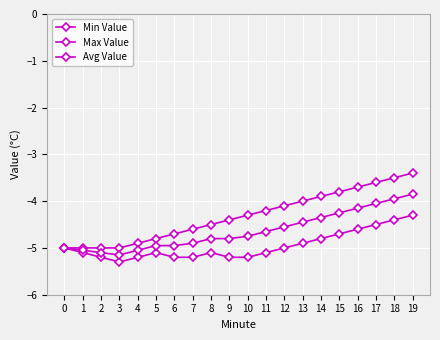

How many series are shown in this chart?

3